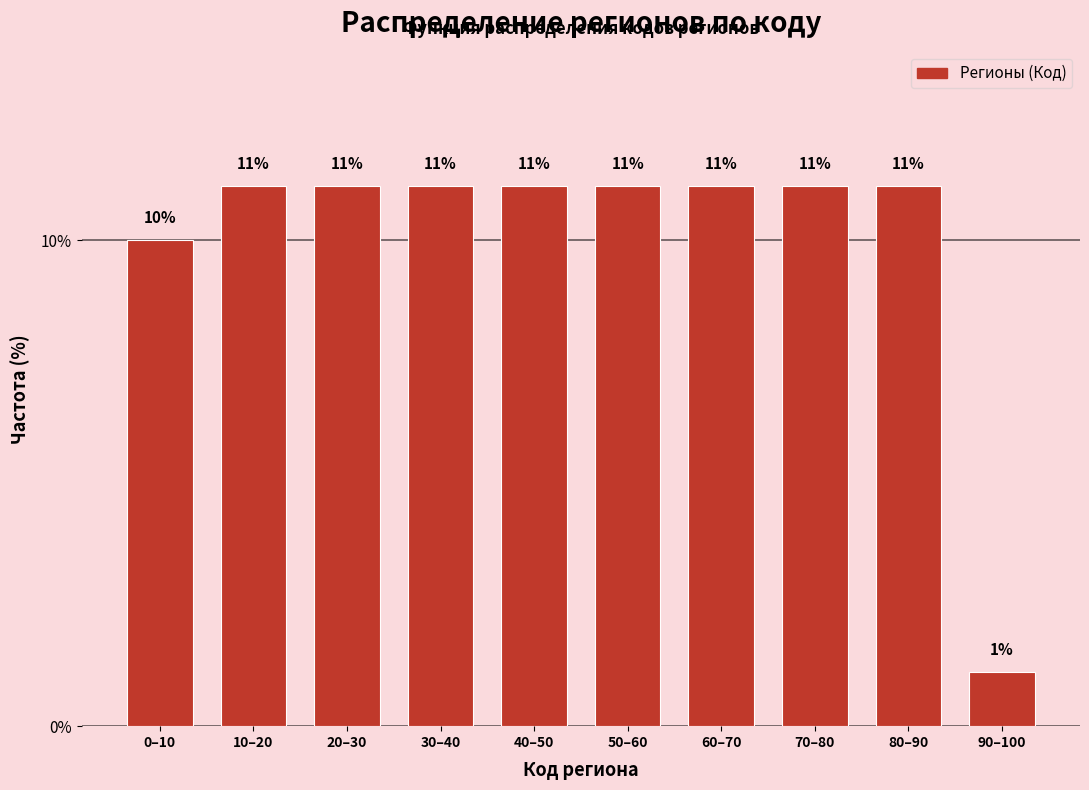

Does the chart contain any negative values?

No